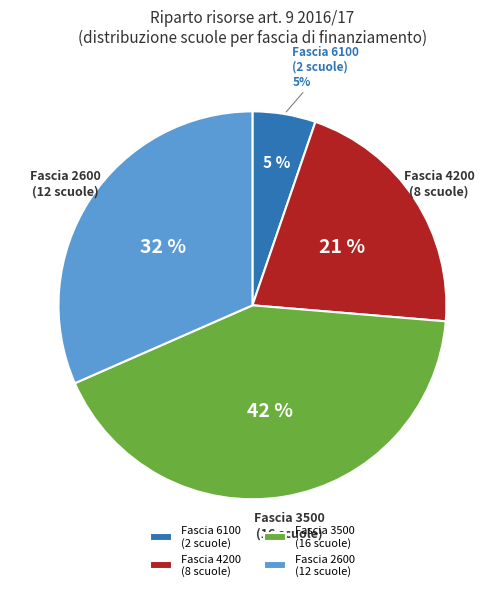

Combined, do 3500 and 6100 account for over 50%?

No